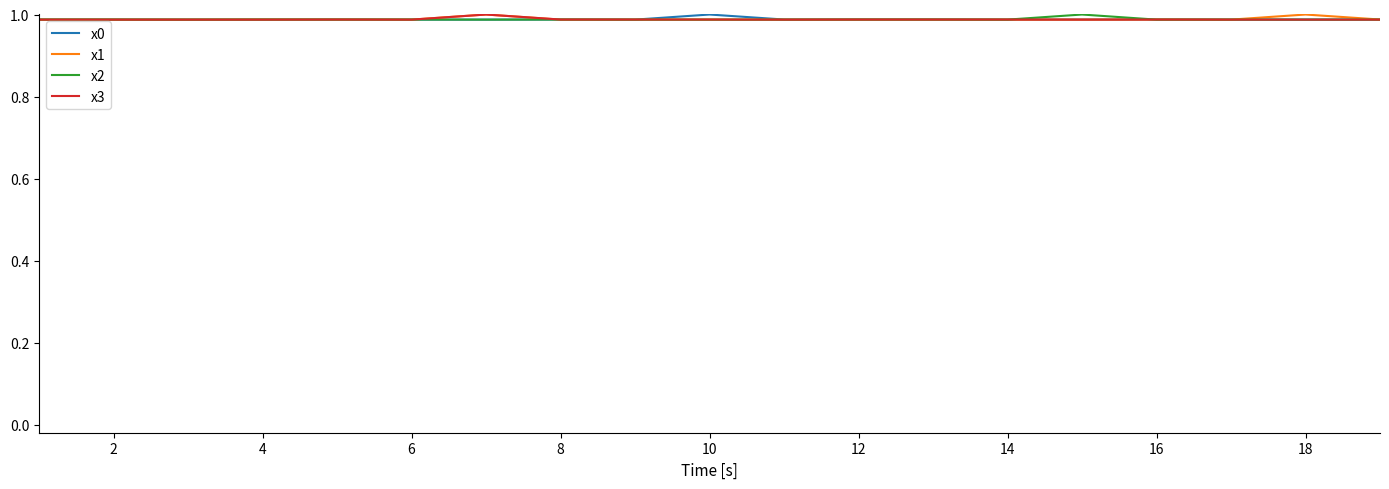

How many lines are shown in the chart?

4